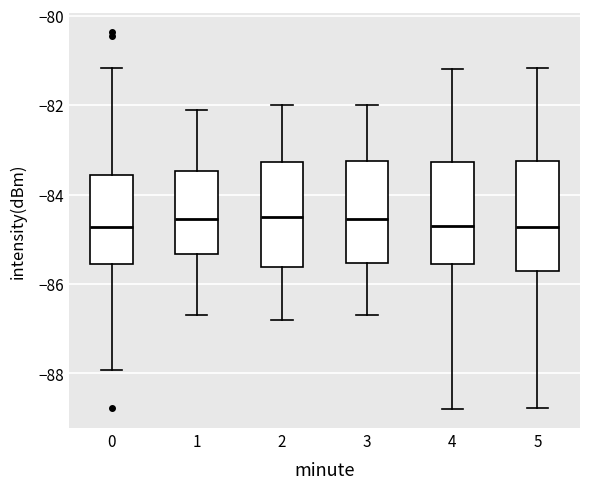

Where does the median line of the box at x = 4 sit on the y-axis? The values are not printed on the chart, so give them approximately, as read against the axis.

-84.6